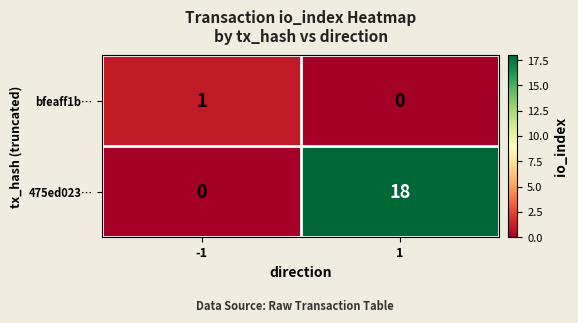

What is the difference between the maximum and minimum values in the 475ed023… series?

18